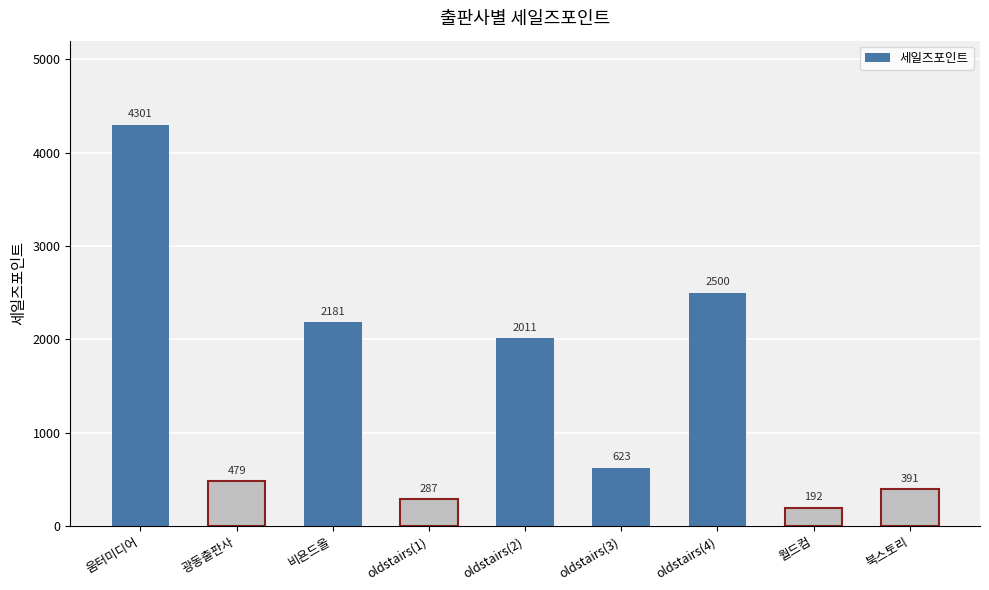

List the labels in order of value, smallest first.

월드컴, oldstairs(1), 북스토리, 광동출판사, oldstairs(3), oldstairs(2), 비욘드올, oldstairs(4), 움터미디어